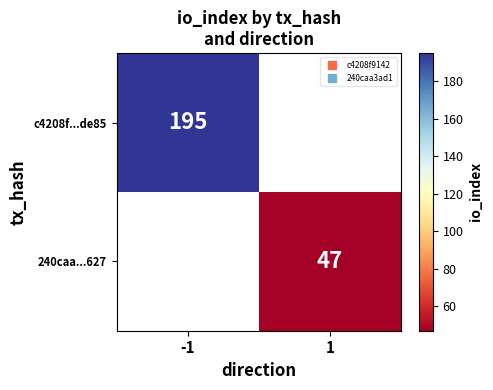

How many distinct data groups are displayed?

2